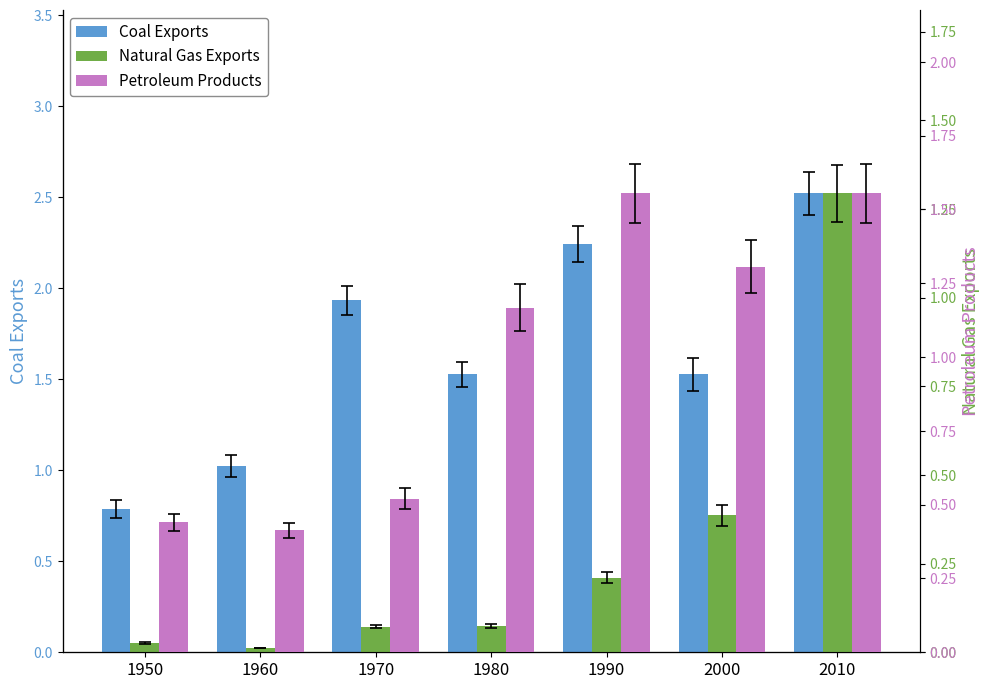

What is the value of the Natural Gas Exports bar at the 7th from the left?

1.3